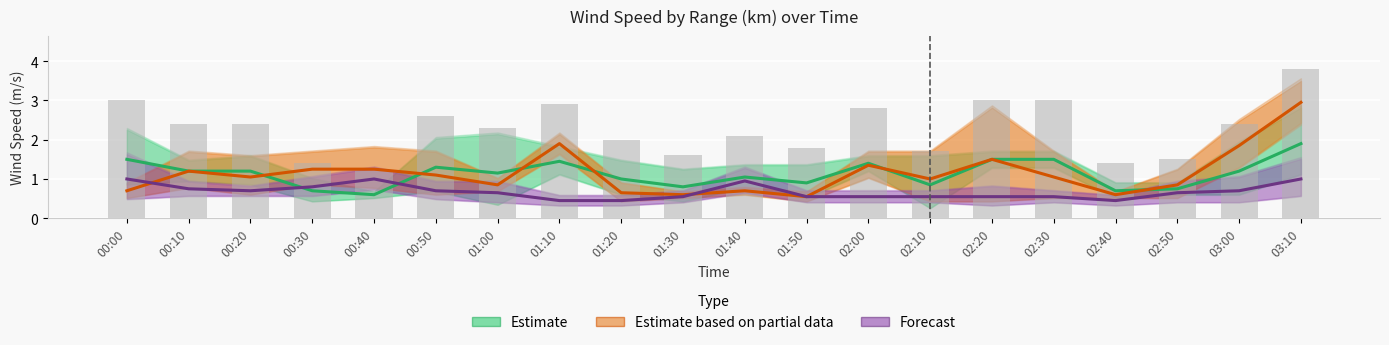

How many groups of bars are there?

20